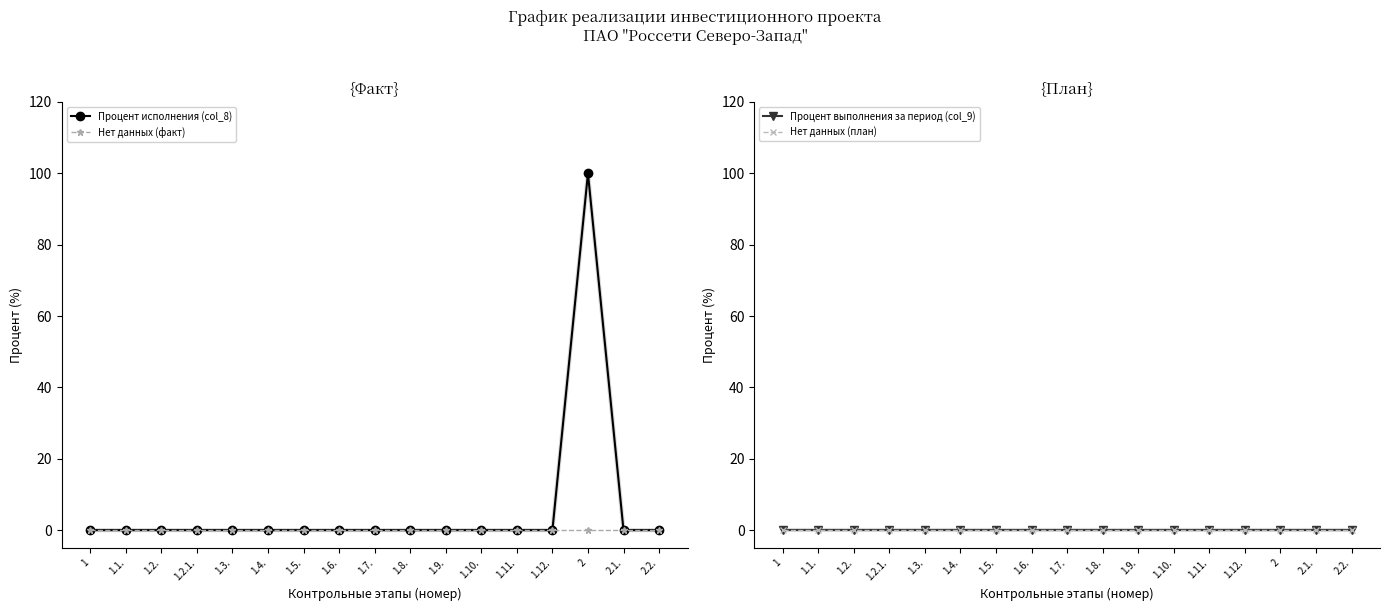

True or false: Процент исполнения (col_8) and Процент выполнения за период (col_9) intersect in this chart.

False